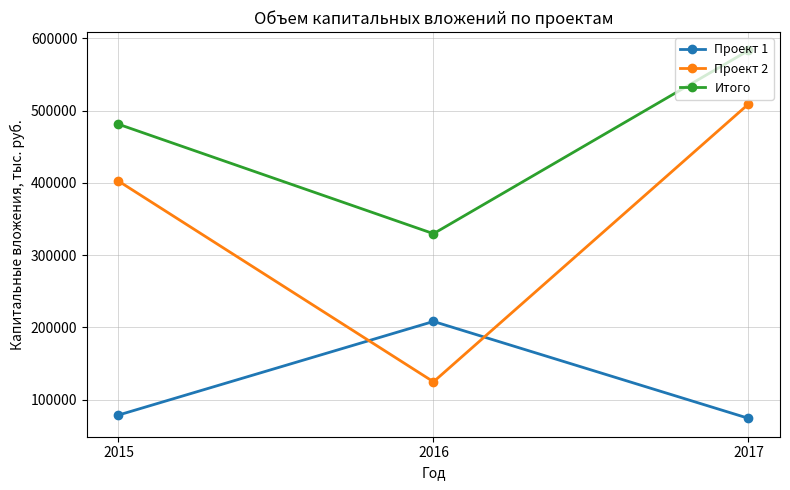

Rank the series by their maximum value, from lowest to highest.

Проект 1, Проект 2, Итого